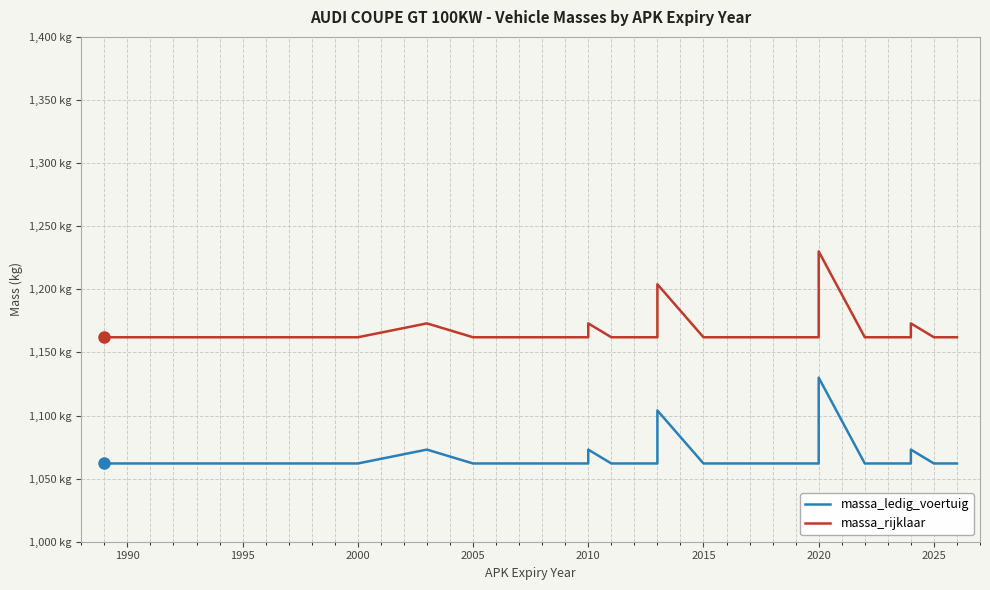

How many lines are shown in the chart?

2